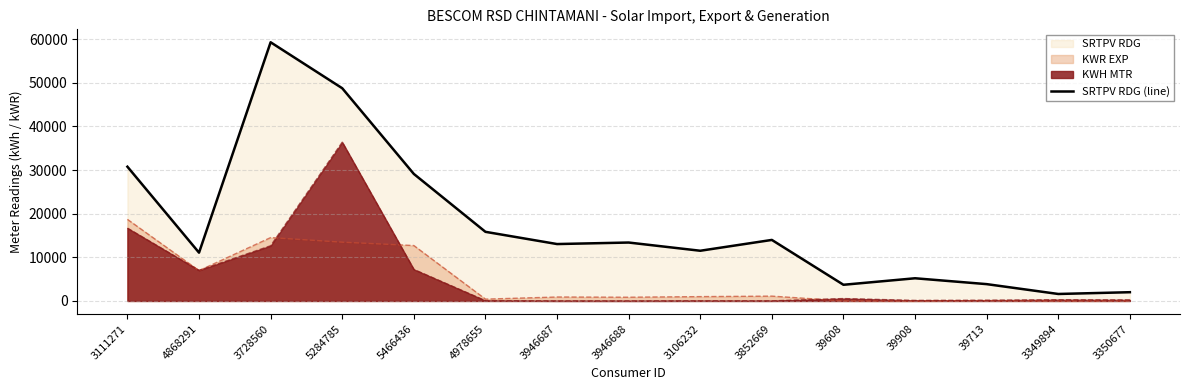

The chart shows a value of 3735.2 at 3106232. True or false?

False